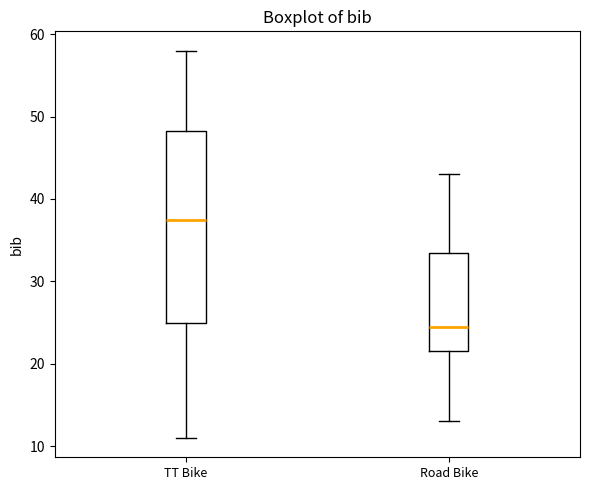

Reading left to right, read every box against the y-axis: the position of its median line, the range the box covers, and the ends of its whiskers. The values are not printed on the chart, so give them approximately, as read against the axis.

TT Bike: median 38, box 25 to 48, whiskers 11 to 58
Road Bike: median 25, box 22 to 34, whiskers 13 to 43